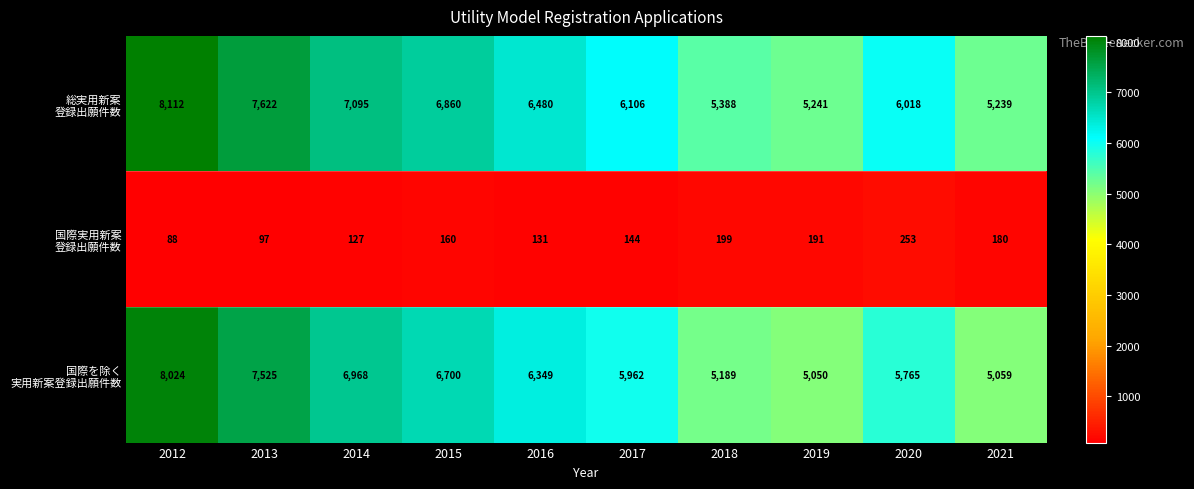

At how many categories does at least one series exceed 7179?

2